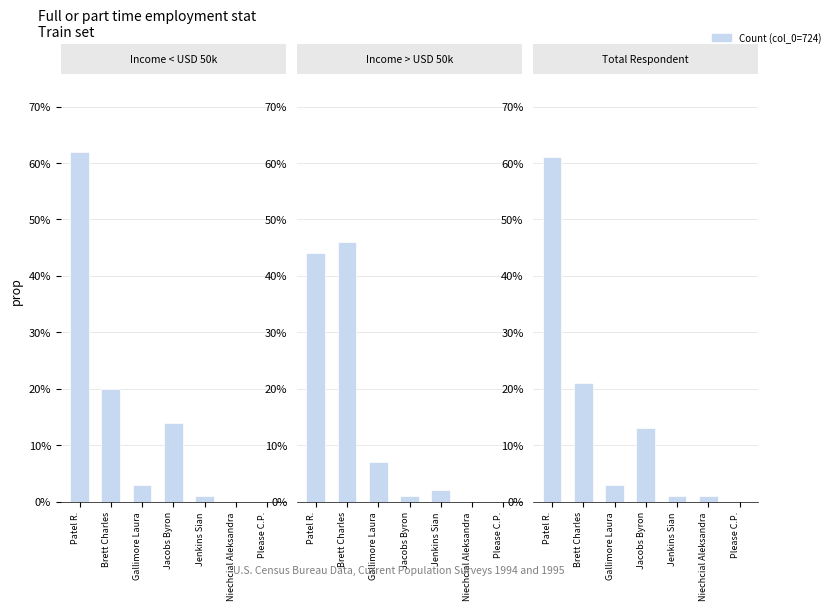

What is the label of the 4th bar from the left?

Jacobs Byron